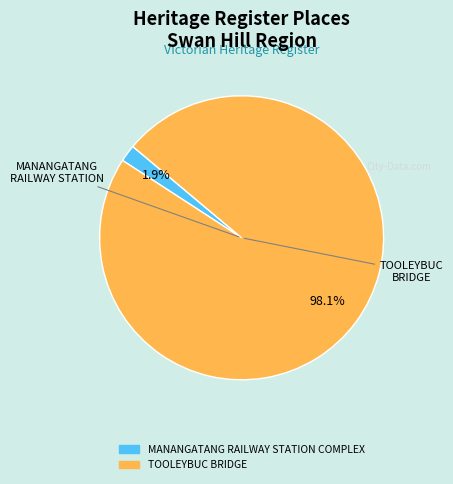

What percentage is the MANANGATANG RAILWAY STATION COMPLEX slice, to the nearest percent?

2%